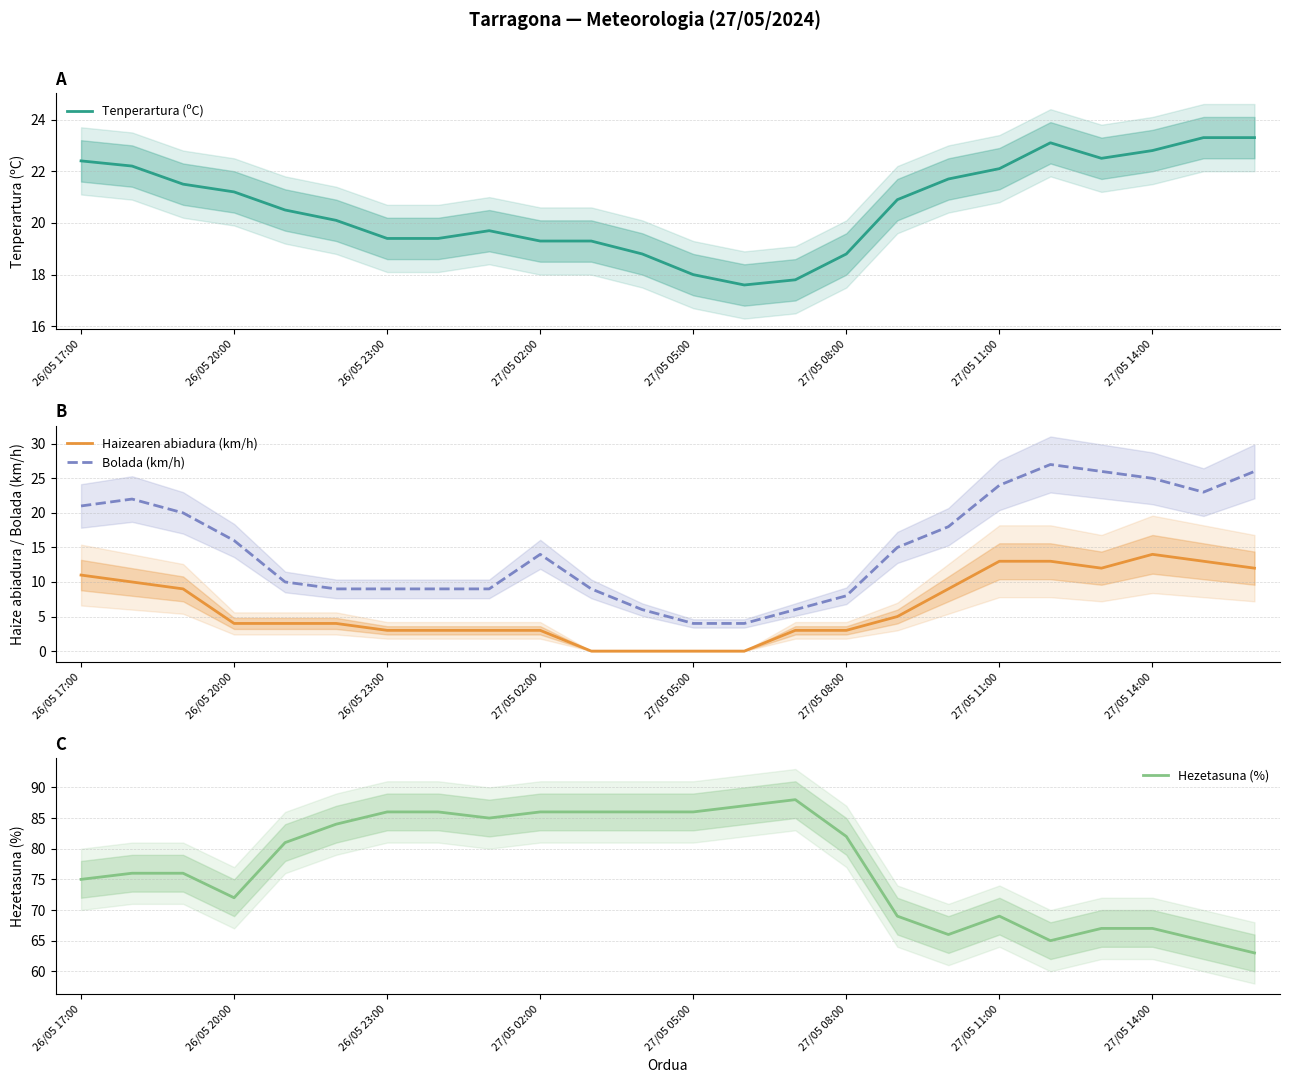

What is the difference between the second highest and minimum values in the Hezetasuna (%) series?

24